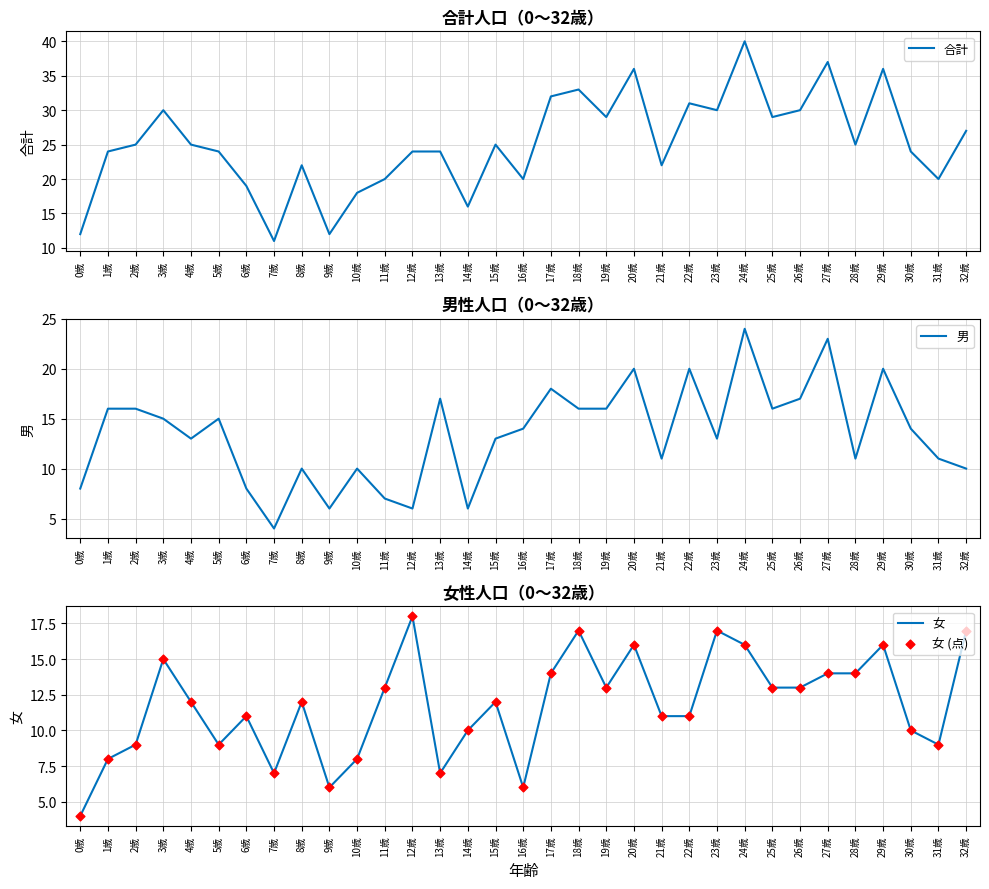

What are all the series names shown in the legend?

合計, 男, 女, 女 (点)